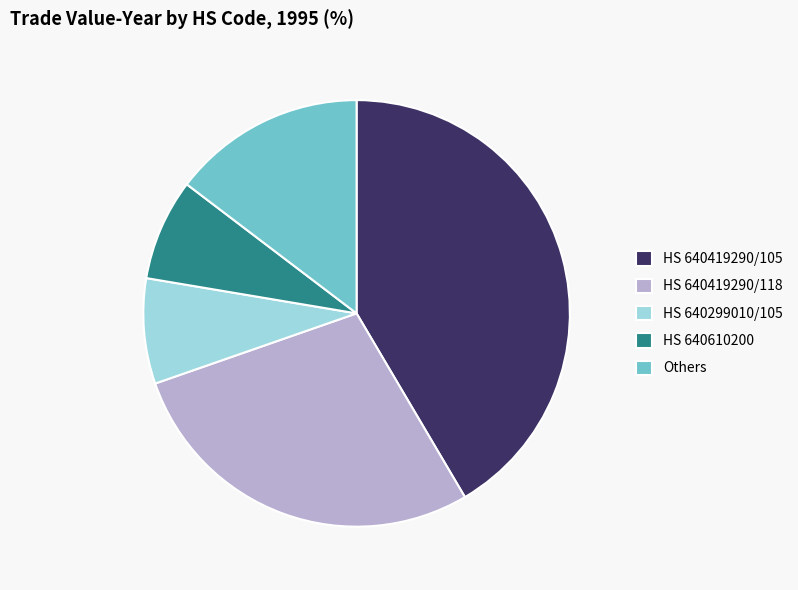

Which category has the biggest portion of the pie?

HS 640419290/105